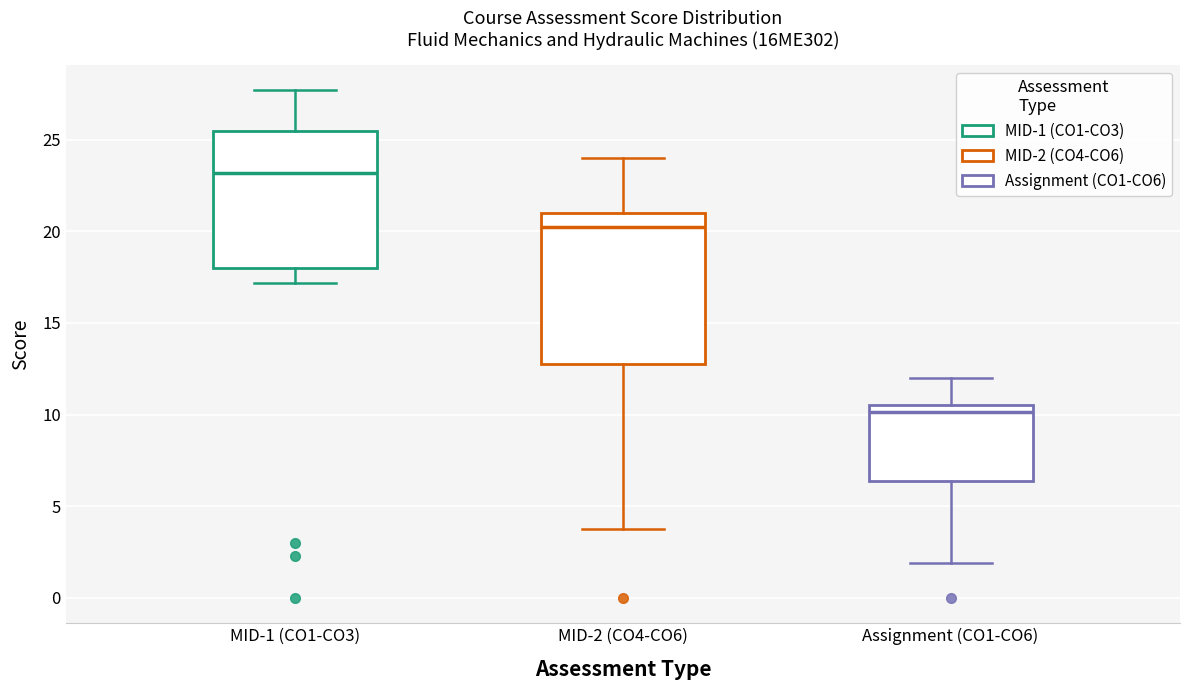

Where is the upper edge of the box for Assignment (CO1-CO6) on the y-axis? The values are not printed on the chart, so give them approximately, as read against the axis.

10.5